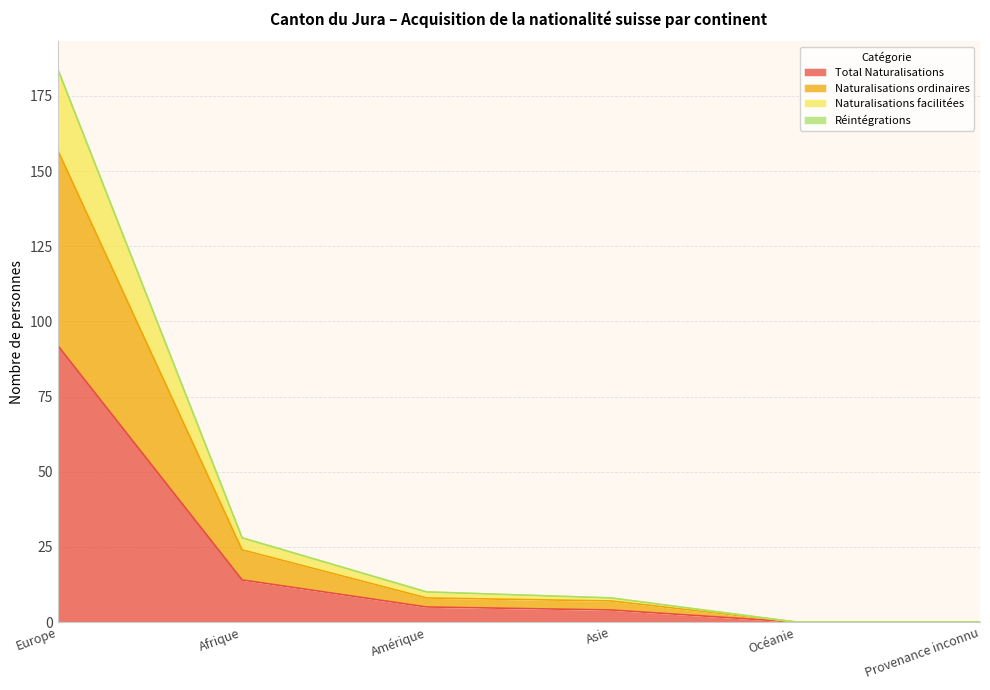

Where does the Naturalisations ordinaires series first go above 8?

Europe